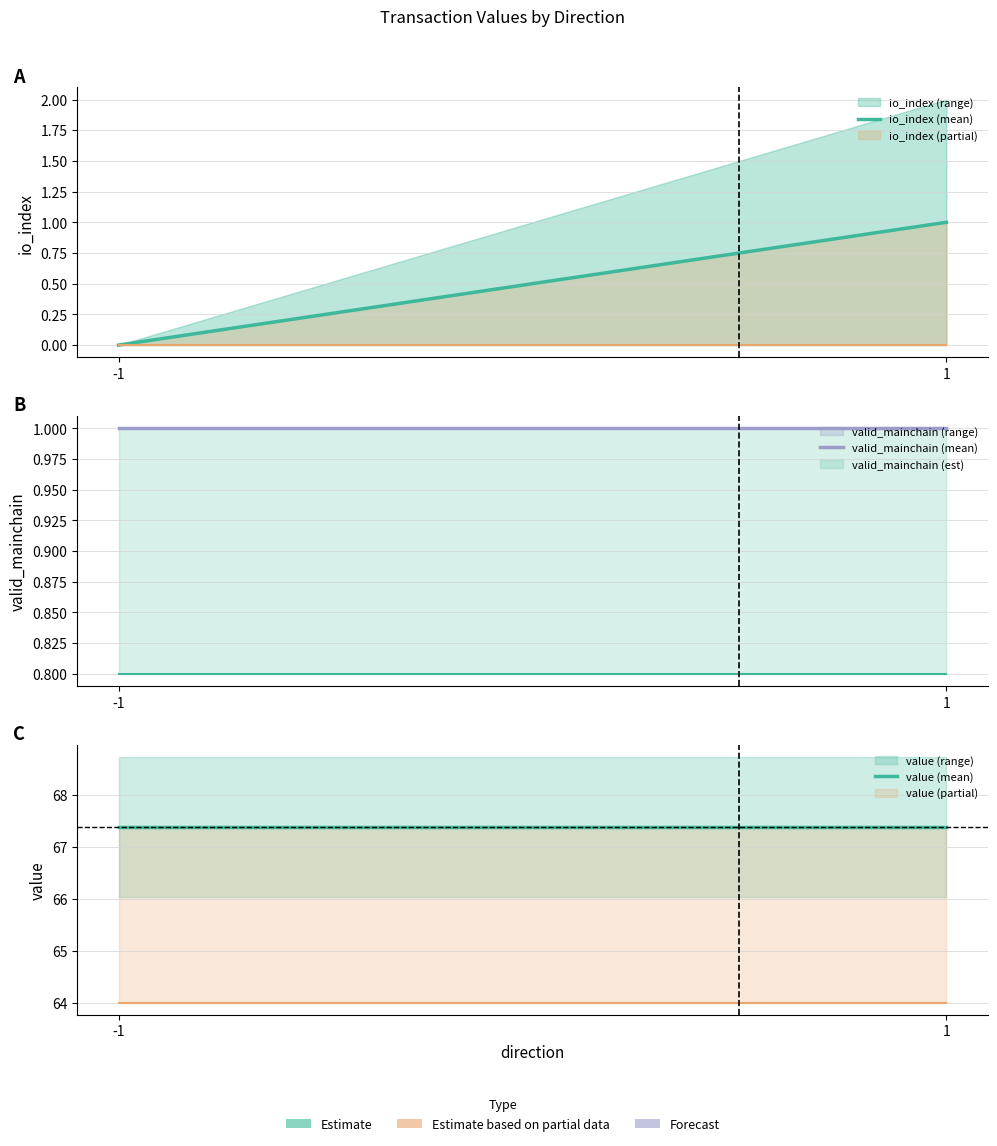

The value (mean) series shows 97.7 at 1. True or false?

False